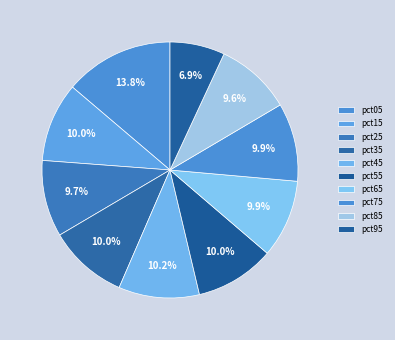

How many segments does this pie chart have?

10